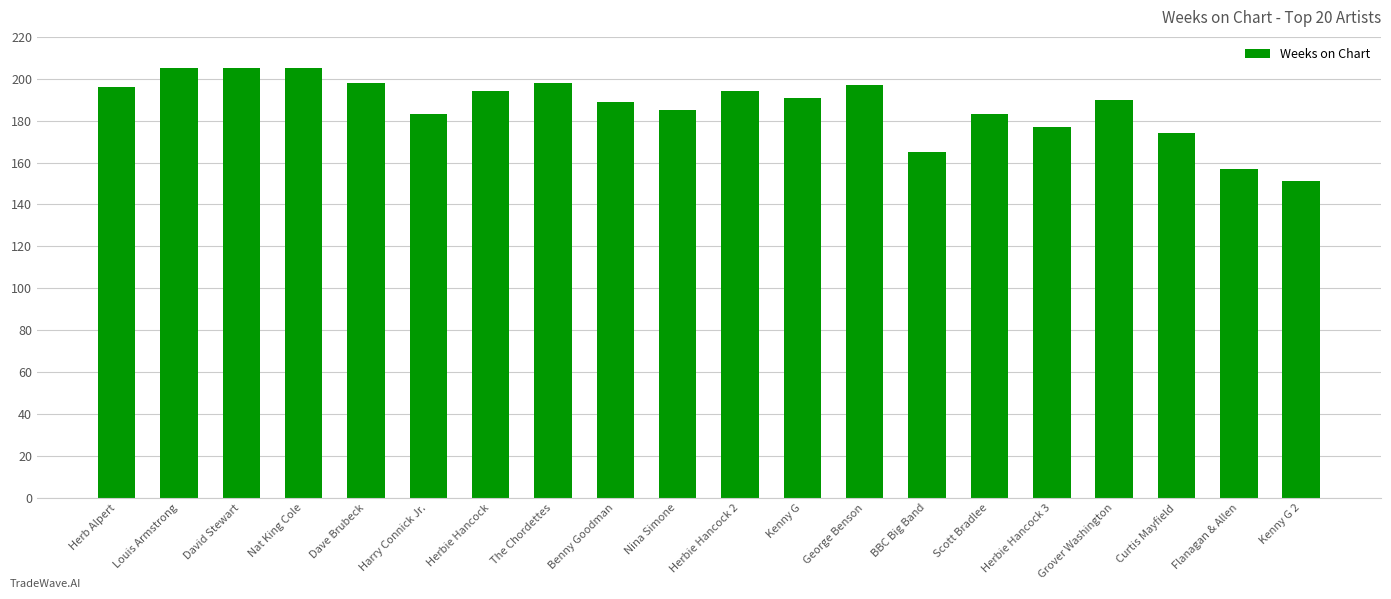

What is the change in value from Nina Simone to George Benson?

+12